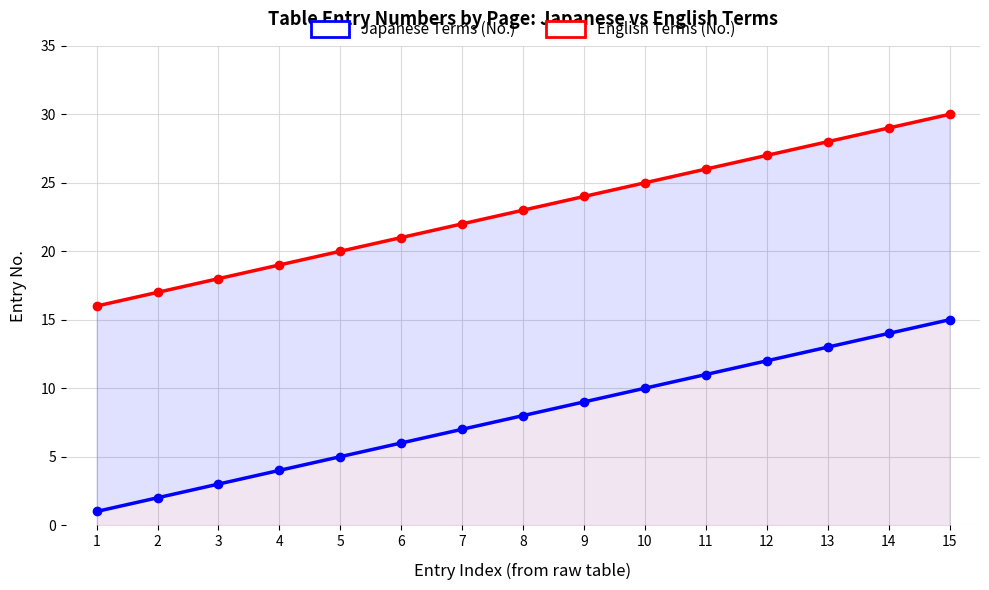

Is it true that English Terms (No.) equals 20 at 5?

True